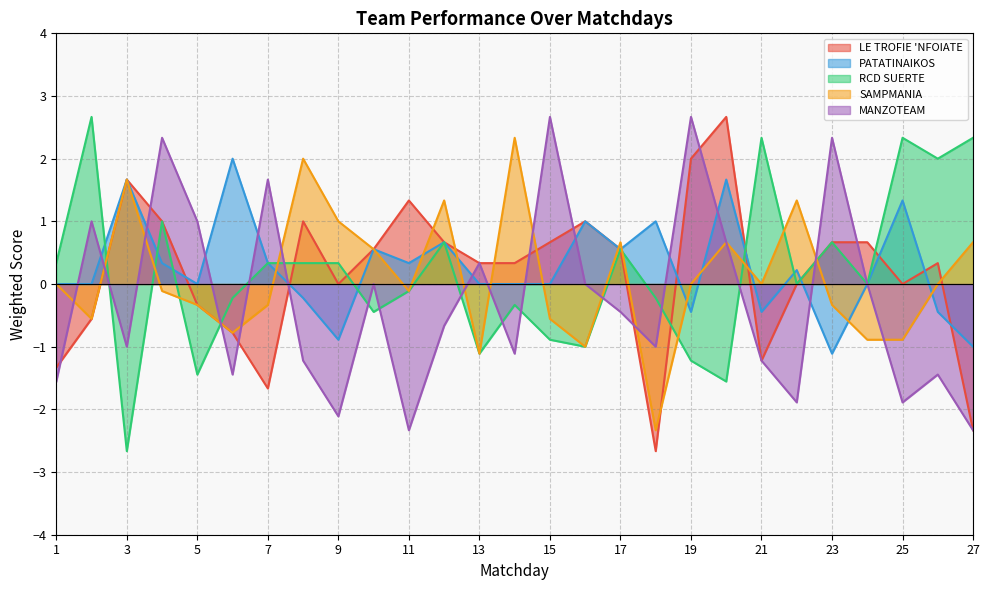

What is the minimum value shown in the chart?

-2.7